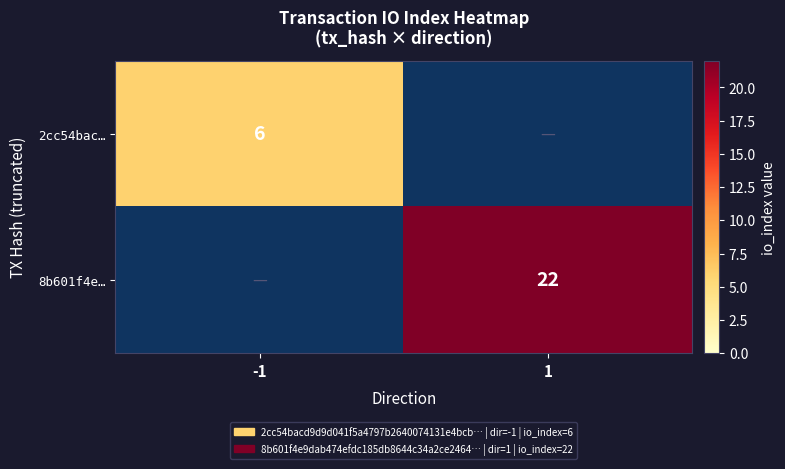

The 8b601f4e… series shows 22 at 1. True or false?

True